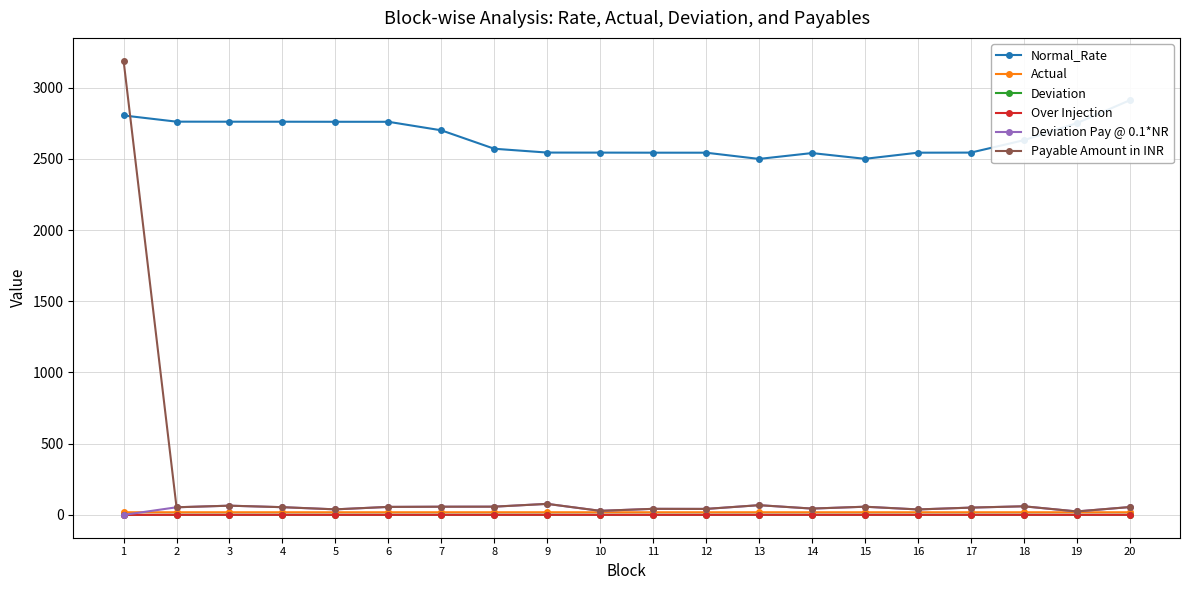

Rank the series at 3 from lowest to highest value.

Deviation, Over Injection, Actual, Deviation Pay @ 0.1*NR, Payable Amount in INR, Normal_Rate